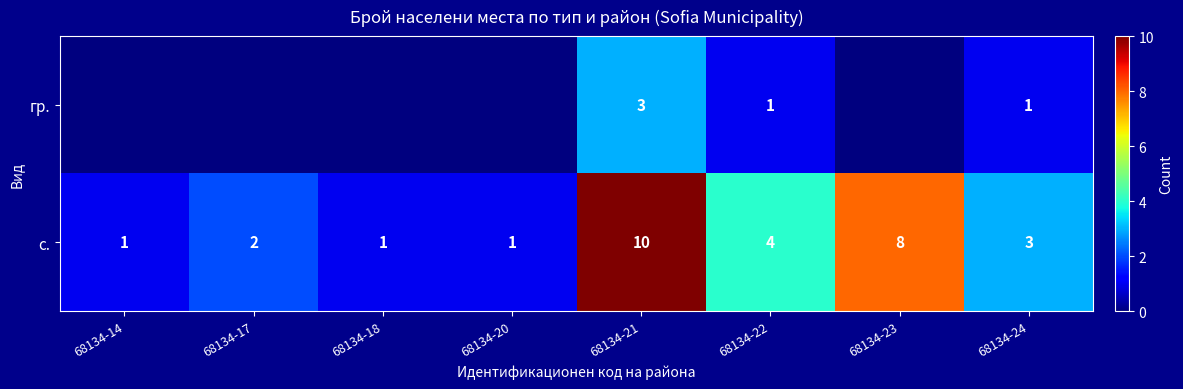

What is the sum of the с. values at 68134-23 and 68134-14?

9